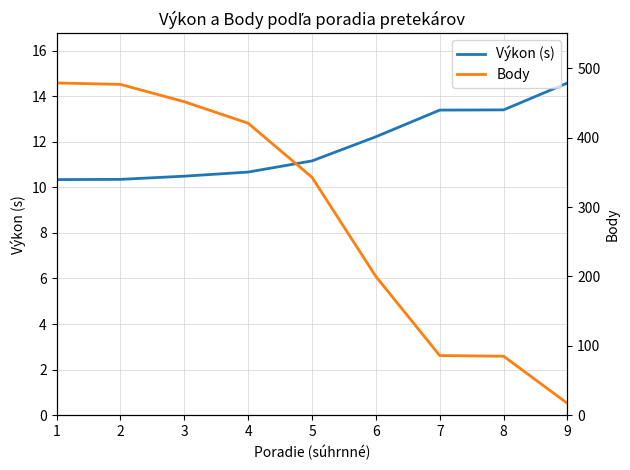

List the labels in order of Výkon (s) value, largest first.

9, 8, 7, 6, 5, 4, 3, 2, 1